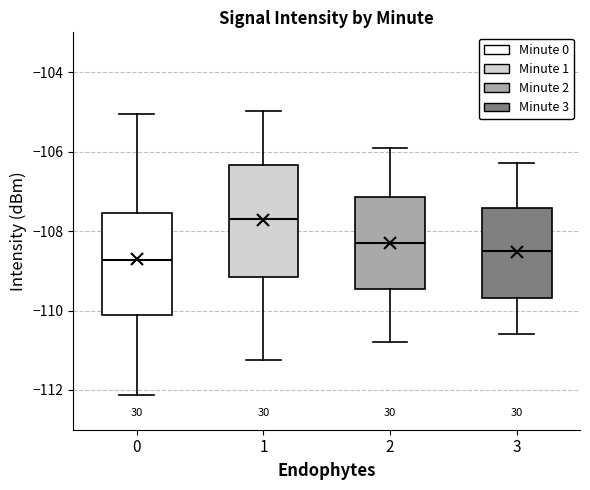

Which box has the highest median line?

1